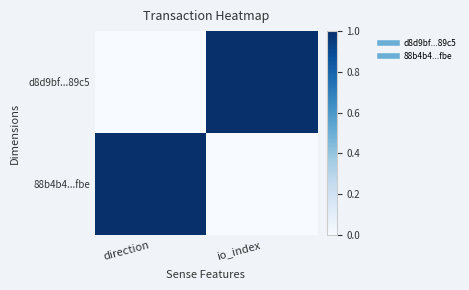

List the series in order of their peak value, lowest first.

d8d9bf...89c5, 88b4b4...fbe